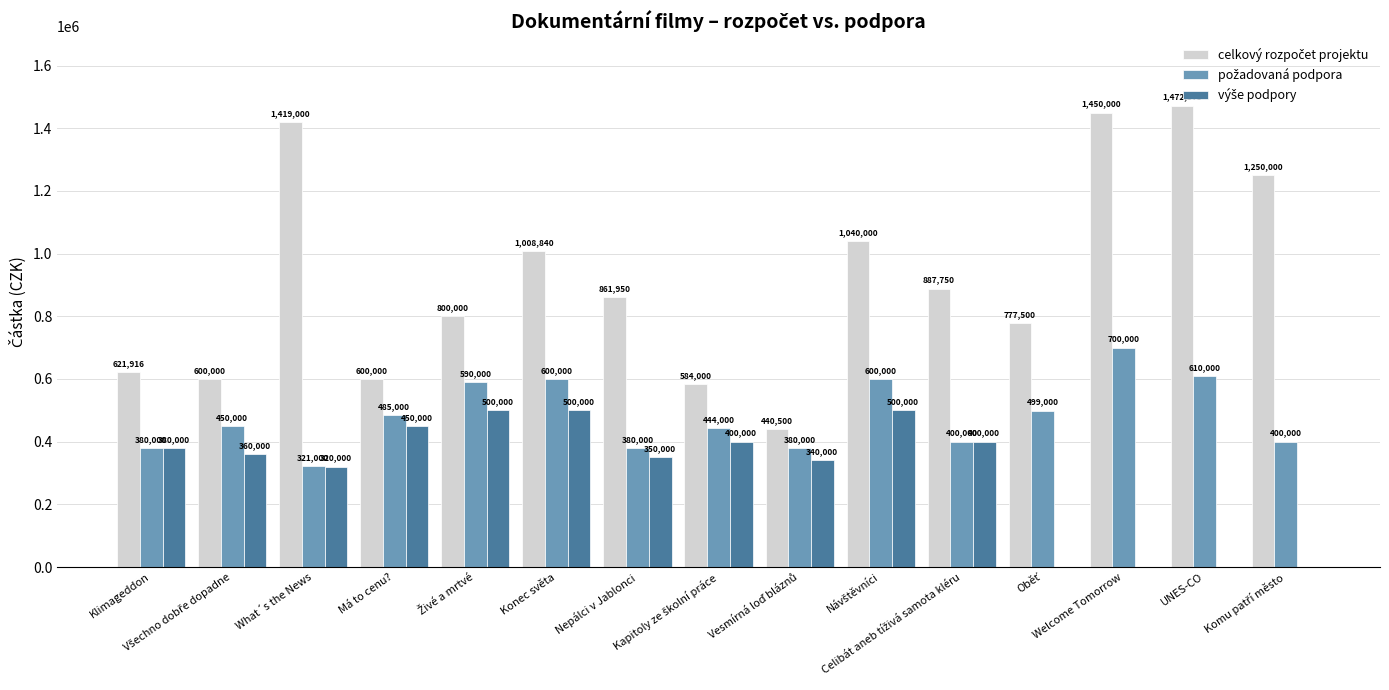

How many distinct data groups are displayed?

3